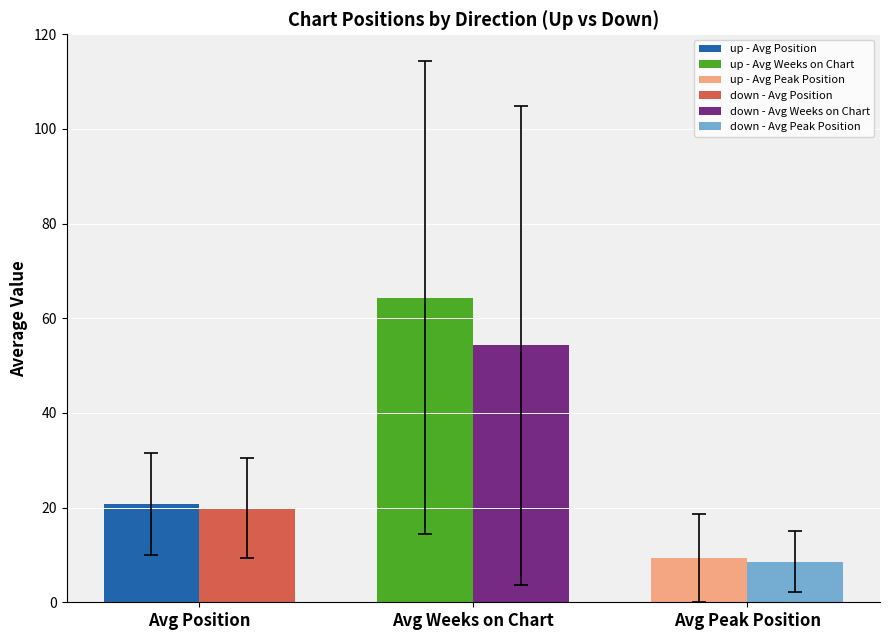

At which category is the sum across all series the highest?

Avg Weeks on Chart